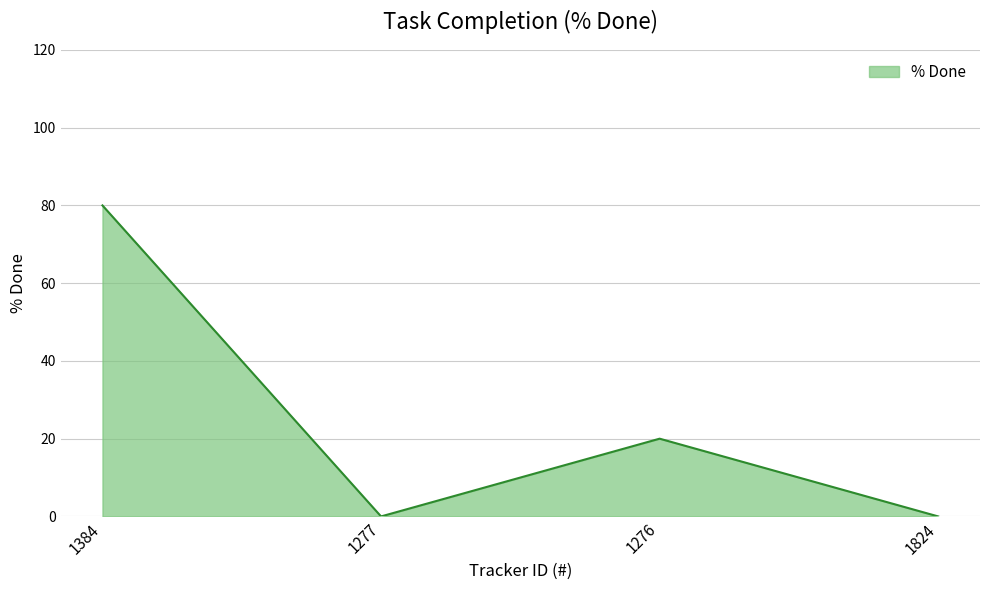

How many distinct data groups are displayed?

1